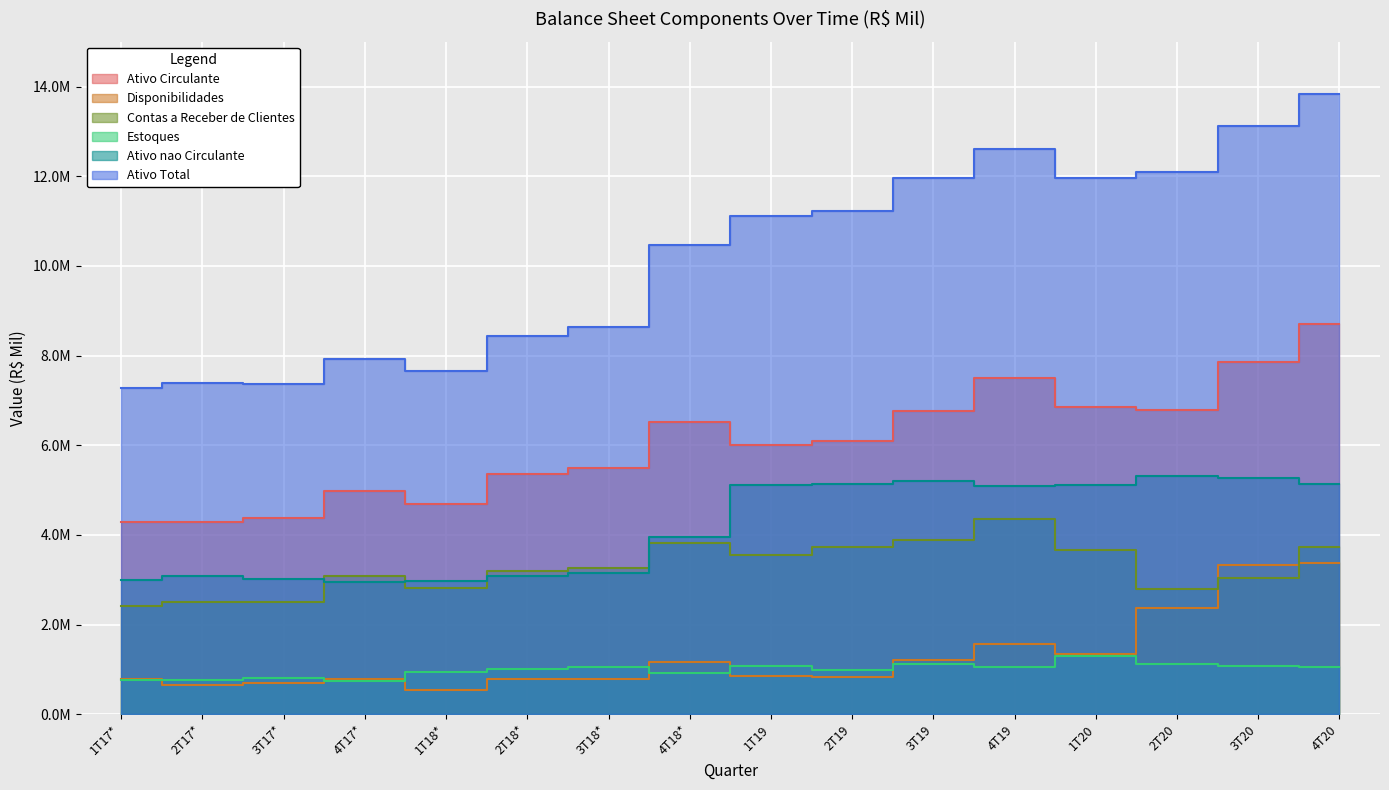

Reading right to left, extract all data points from this chart.

Ativo Circulante: 4T20=8701056.6	3T20=7857287.3	2T20=6782234.6	1T20=6858814.7	4T19=7509236.0	3T19=6765560.2	2T19=6096311.4	1T19=6002692.7	4T18*=6519660.6	3T18*=5491412.5	2T18*=5353582.0	1T18*=4696705.5	4T17*=4983620.2	3T17*=4366731.9	2T17*=4287908.7	1T17*=4283638.4
Disponibilidades: 4T20=3378307.3	3T20=3338622.4	2T20=2369836.4	1T20=1342527.7	4T19=1569492.0	3T19=1199445.8	2T19=840650.0	1T19=862014.0	4T18*=1162563.4	3T18*=787965.9	2T18*=774747.9	1T18*=548407.1	4T17*=782324.2	3T17*=693795.5	2T17*=642965.3	1T17*=780921.4
Contas a Receber de Clientes: 4T20=3738053.2	3T20=3031314.5	2T20=2803046.8	1T20=3657154.3	4T19=4351370.1	3T19=3891041.2	2T19=3729043.1	1T19=3552801.9	4T18*=3812722.7	3T18*=3269919.7	2T18*=3193567.1	1T18*=2810315.8	4T17*=3073261.8	3T17*=2508449.9	2T17*=2499644.1	1T17*=2408435.6
Estoques: 4T20=1042909.3	3T20=1071470.0	2T20=1120860.1	1T20=1300724.1	4T19=1051780.7	3T19=1126407.3	2T19=989635.1	1T19=1067843.4	4T18*=926797.4	3T18*=1056982.9	2T18*=1005040.5	1T18*=938378.4	4T17*=730257.9	3T17*=800903.2	2T17*=766283.5	1T17*=766746.4
Ativo nao Circulante: 4T20=5125535.8	3T20=5260603.8	2T20=5313742.0	1T20=5101419.4	4T19=5093287.8	3T19=5196202.3	2T19=5128329.0	1T19=5117027.9	4T18*=3952487.4	3T18*=3155916.3	2T18*=3086982.9	1T18*=2968571.0	4T17*=2944277.5	3T17*=3005642.0	2T17*=3092132.8	1T17*=3002354.9
Ativo Total: 4T20=13826592.4	3T20=13117891.0	2T20=12095976.6	1T20=11960234.1	4T19=12602523.8	3T19=11961762.5	2T19=11224640.4	1T19=11119720.6	4T18*=10472148.0	3T18*=8647328.8	2T18*=8440564.9	1T18*=7665276.5	4T17*=7927897.7	3T17*=7372373.9	2T17*=7380041.5	1T17*=7285993.3